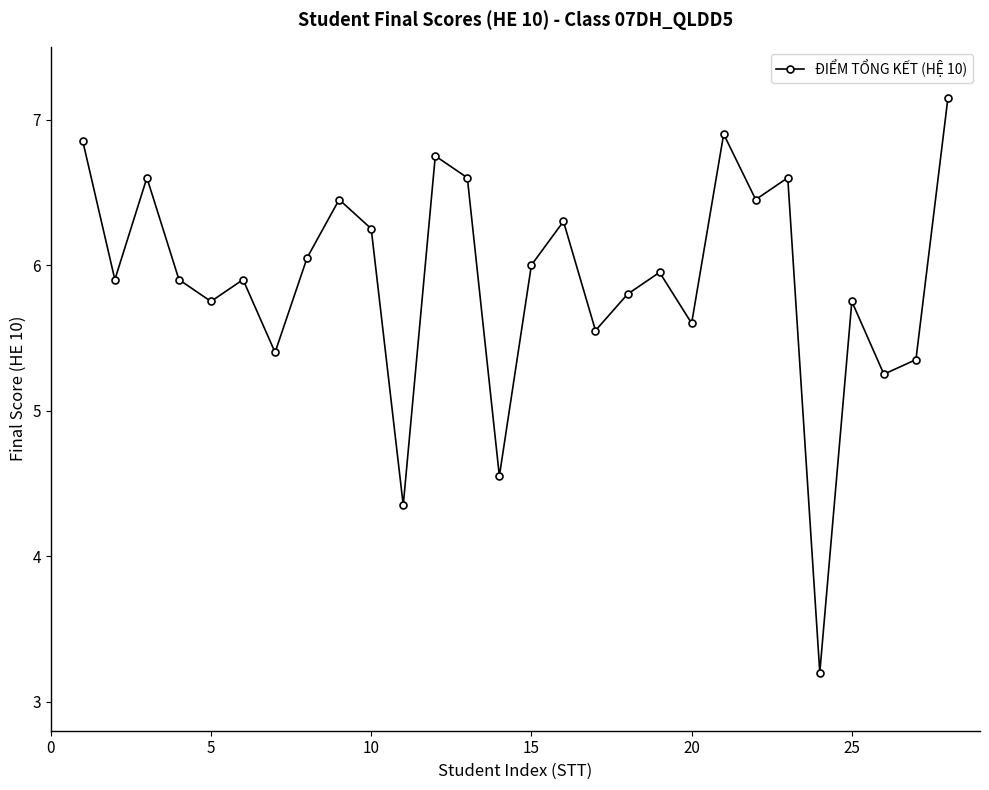

What is the minimum value shown in the chart?

3.2